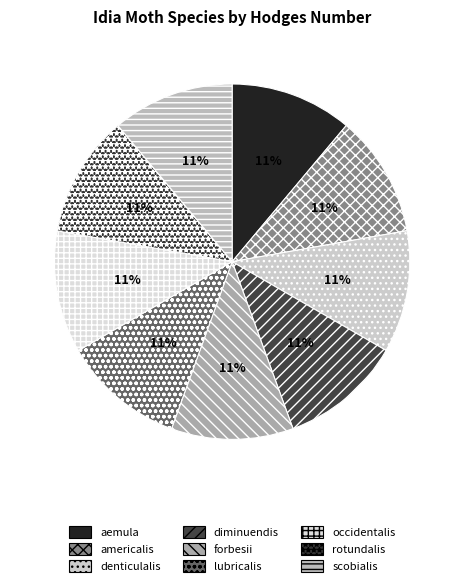

How many slices are in this pie chart?

9